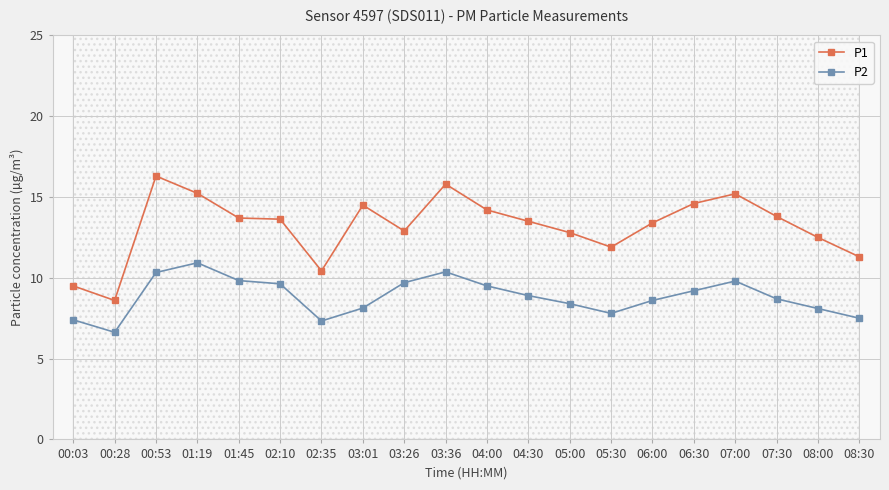

What is the label of the 20th point from the right?

00:03